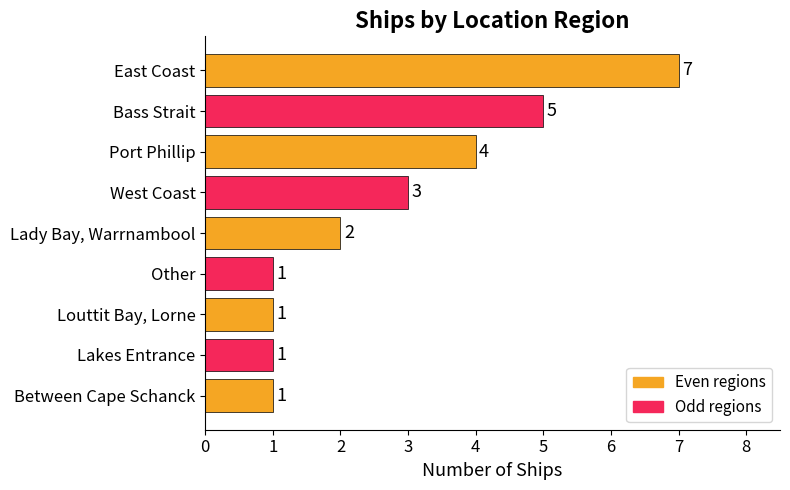

The value at Bass Strait is 5. True or false?

True